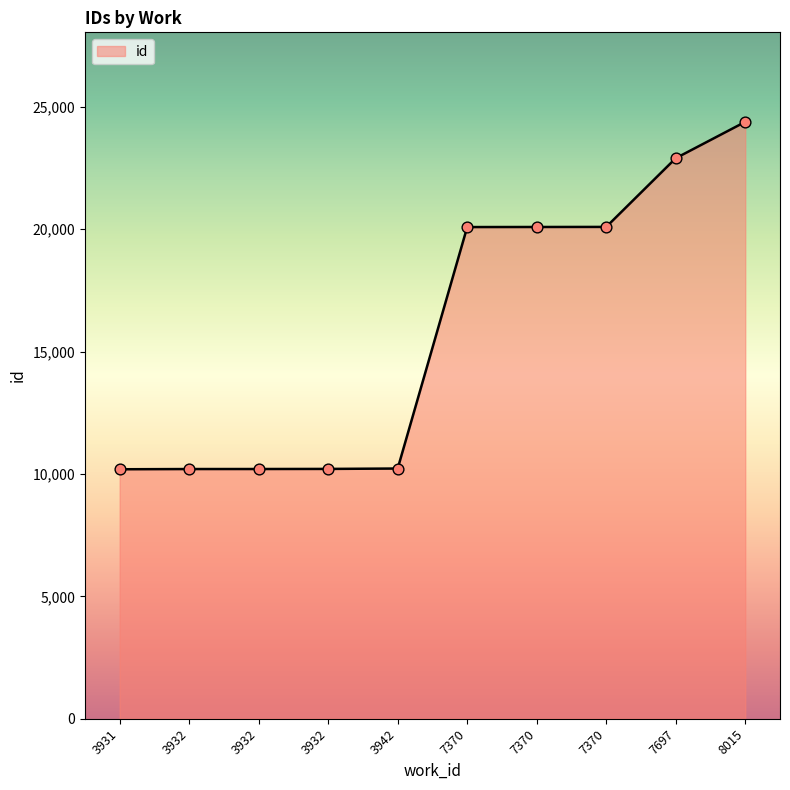

What is the change in value from 3932 to 7370?

+9879